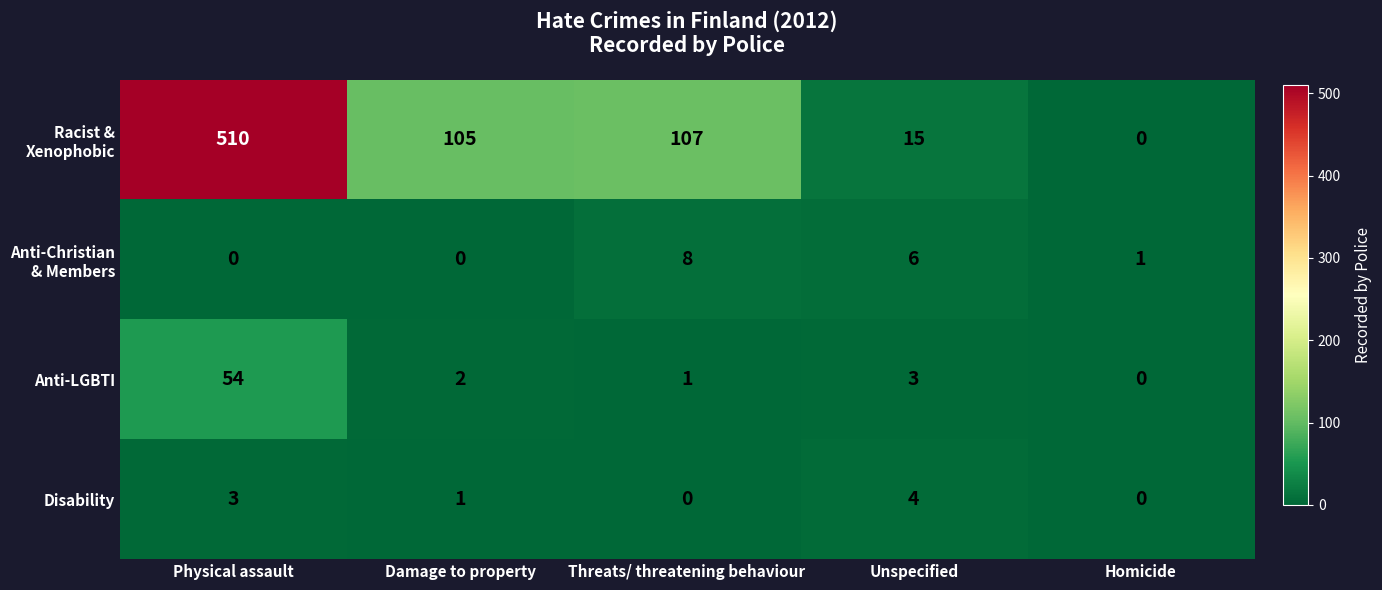

What is the approximate value of Disability at Physical assault?

3